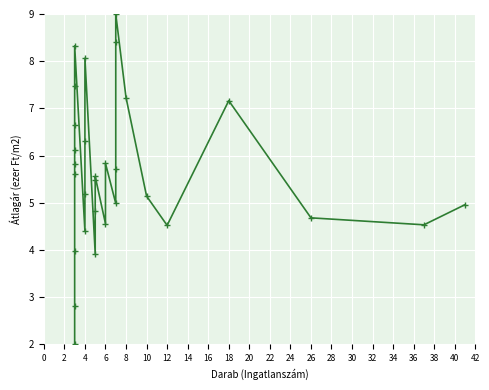

How many series are shown in this chart?

1